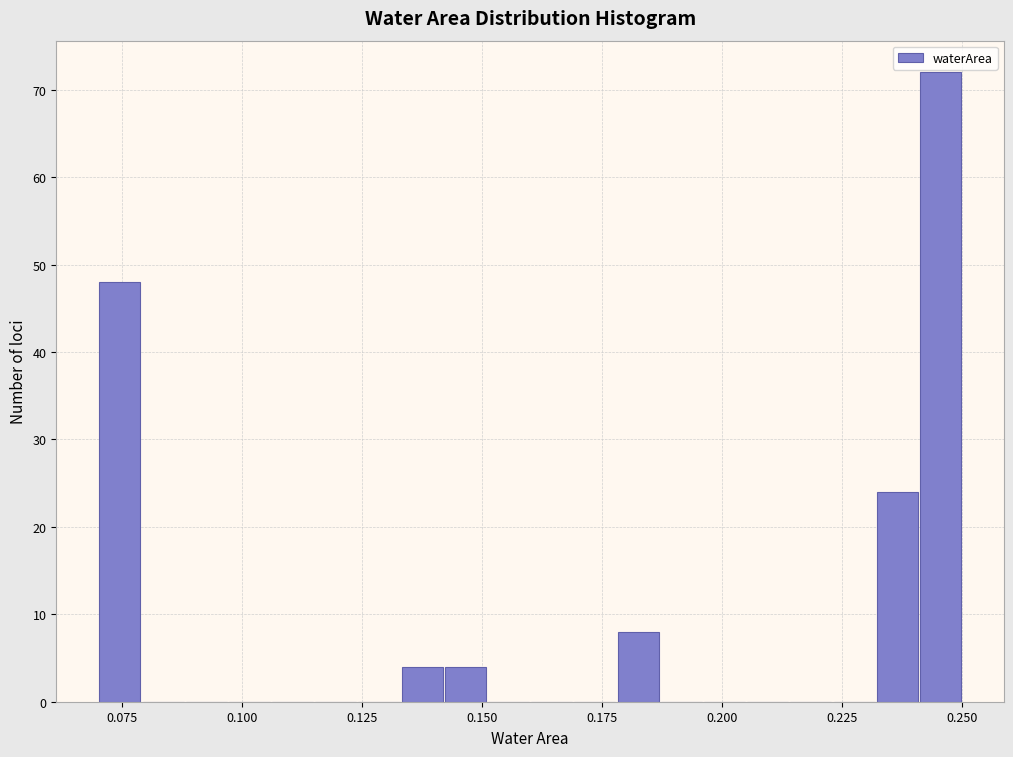

Around what value on the x-axis is the tallest bar? Give the approximate position of its centre, as read against the axis.

0.245